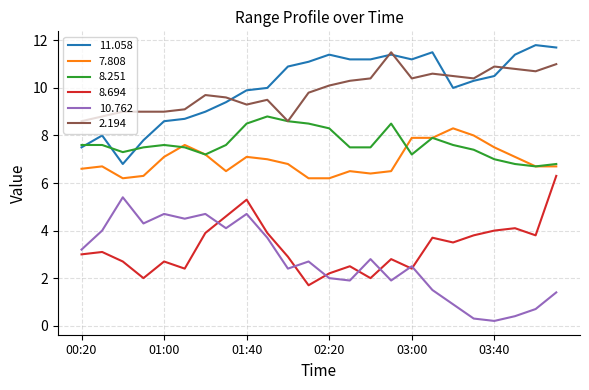

What is the greatest value displayed?

11.8